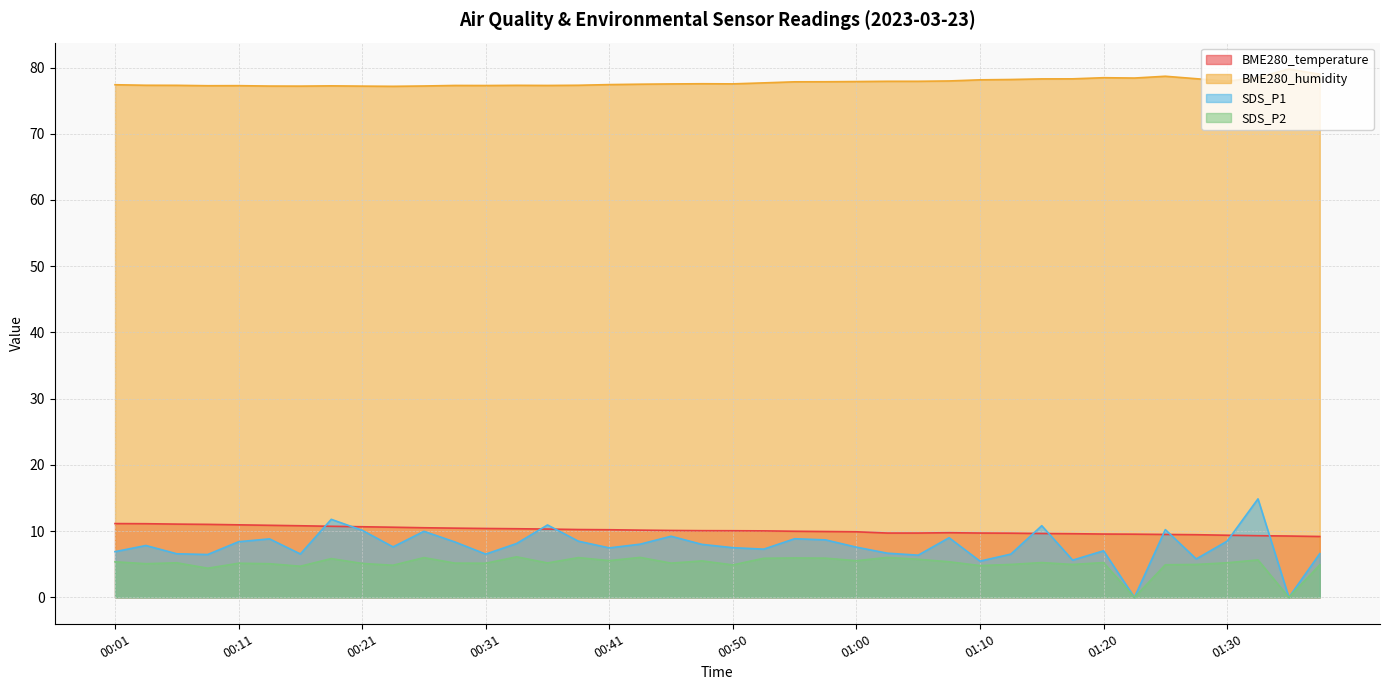

Reading left to right, transcribe all the data shown in this chart.

BME280_temperature: 11.1	11.1	11.1	11.0	10.9	10.9	10.8	10.7	10.7	10.6	10.5	10.4	10.4	10.4	10.3	10.2	10.2	10.2	10.1	10.1	10.1	10.0	10.0	9.9	9.9	9.7	9.7	9.8	9.7	9.7	9.6	9.6	9.6	9.5	9.5	9.5	9.4	9.3	9.3	9.2
BME280_humidity: 77.4	77.3	77.3	77.2	77.3	77.2	77.2	77.2	77.2	77.2	77.2	77.3	77.3	77.3	77.3	77.3	77.4	77.5	77.5	77.5	77.5	77.7	77.8	77.8	77.9	77.9	77.9	78.0	78.1	78.2	78.3	78.3	78.5	78.4	78.7	78.3	77.9	78.5	79.8	79.0
SDS_P1: 6.9	7.8	6.6	6.5	8.4	8.8	6.5	11.8	10.1	7.6	10.0	8.4	6.5	8.1	10.9	8.5	7.5	8.0	9.2	8.0	7.5	7.3	8.8	8.7	7.6	6.7	6.4	9.0	5.5	6.5	10.8	5.6	7.0	0.0	10.2	5.8	8.5	14.9	0.0	6.6
SDS_P2: 5.4	5.1	5.2	4.4	5.2	5.1	4.7	5.8	5.1	4.8	6.0	5.2	5.2	6.1	5.2	6.0	5.5	6.0	5.2	5.5	4.9	5.9	6.0	5.9	5.5	6.0	5.8	5.4	4.8	5.0	5.2	5.0	5.2	0.0	4.9	5.0	5.2	5.7	0.0	4.9